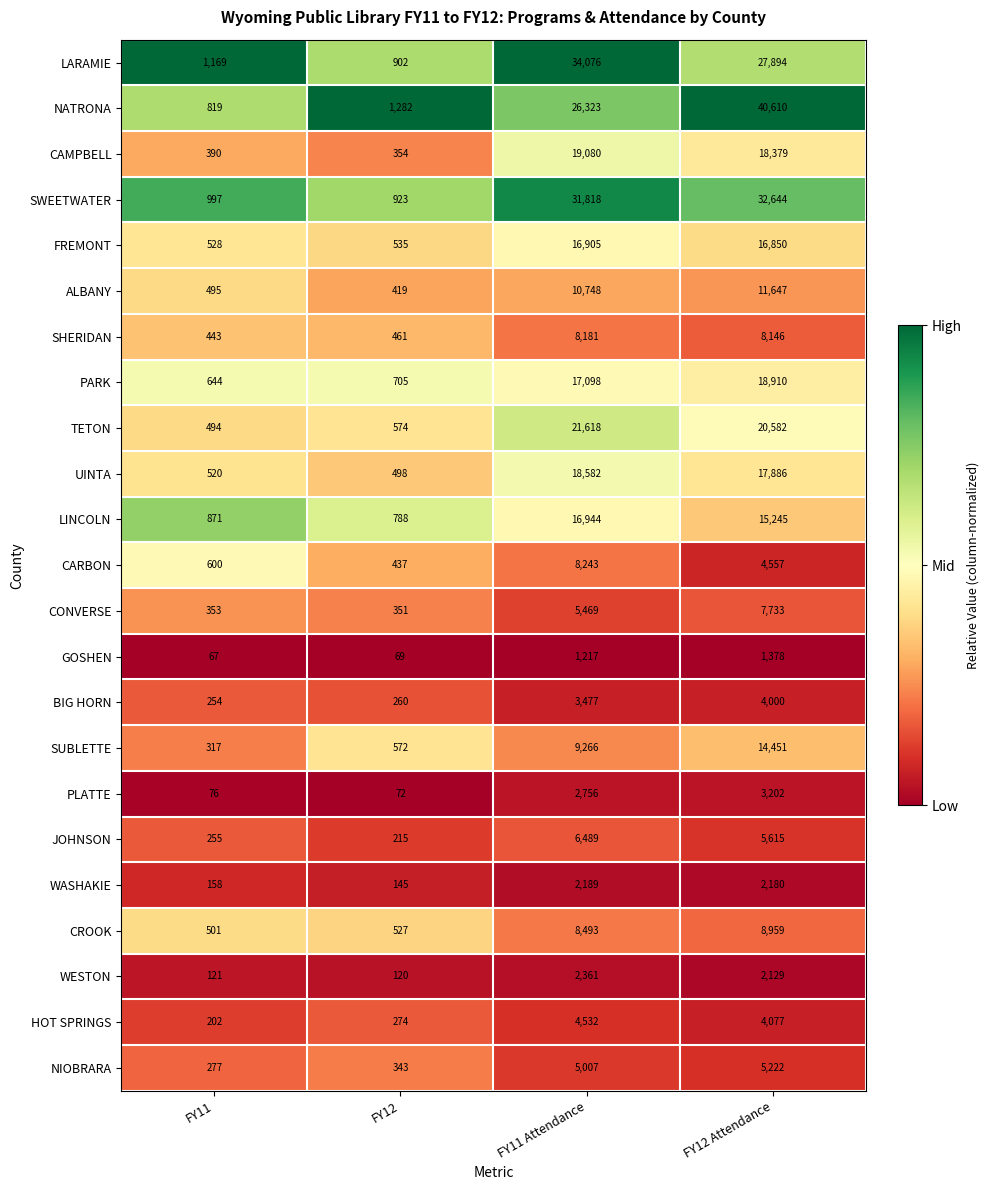

The value of TETON at FY11 Attendance is 21618. True or false?

True